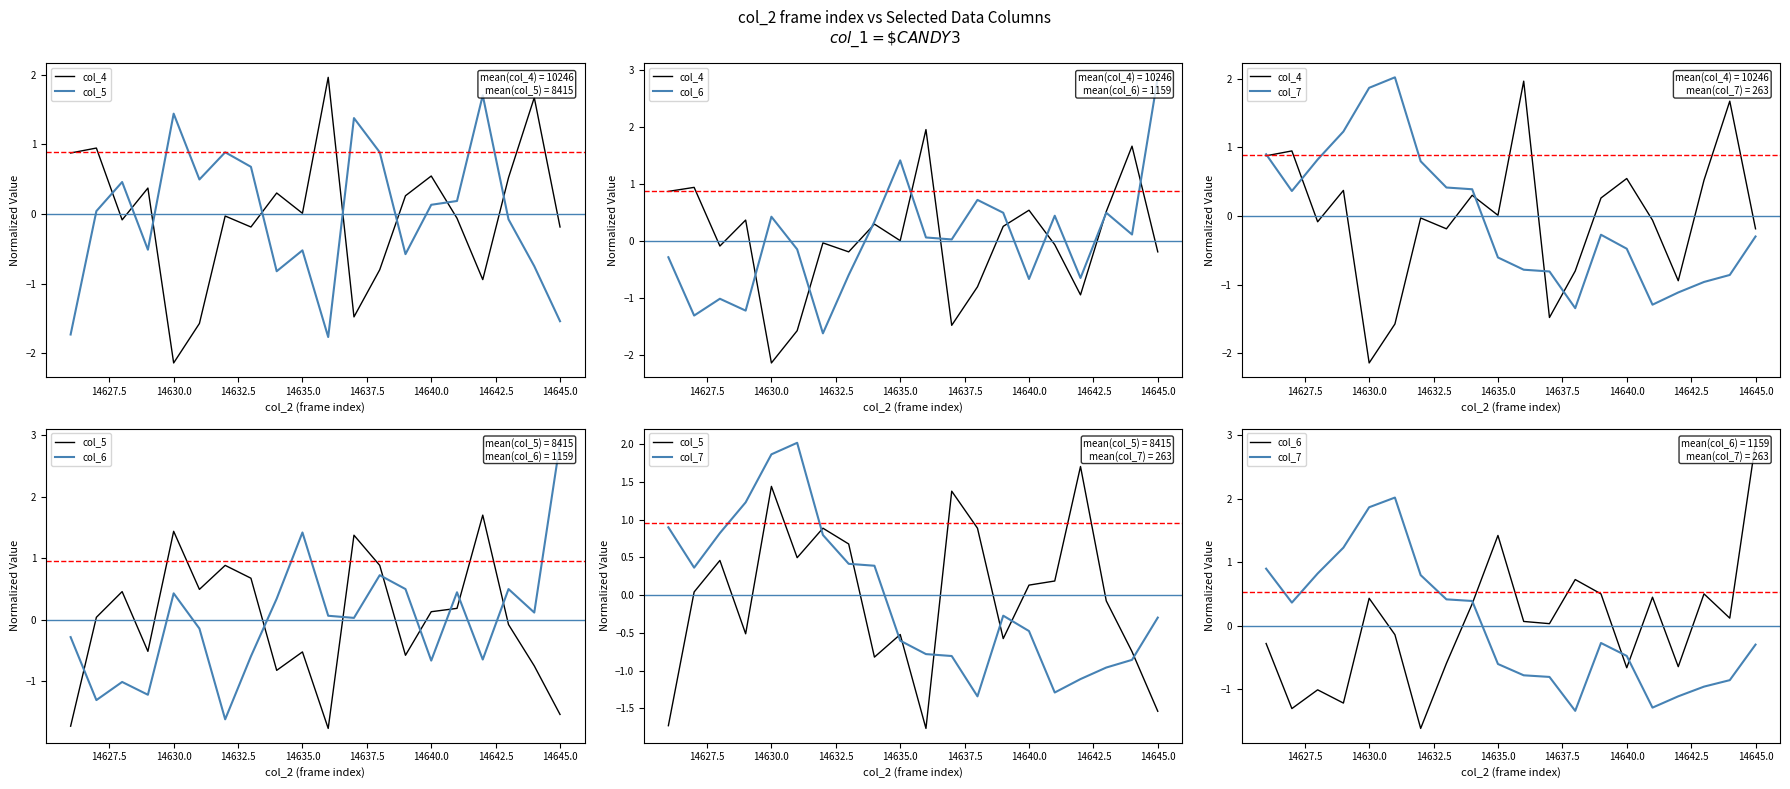

Is it true that col_4 equals -0.9 at 14637.5?

False